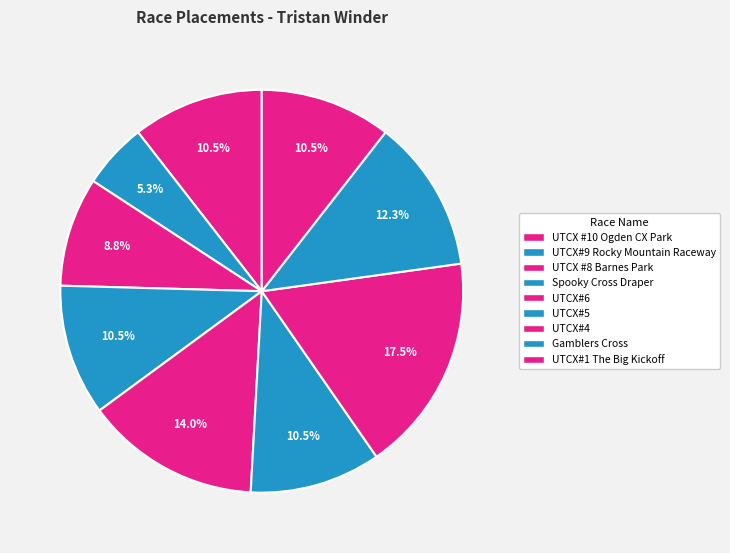

Is Spooky Cross Draper the majority of the pie?

No